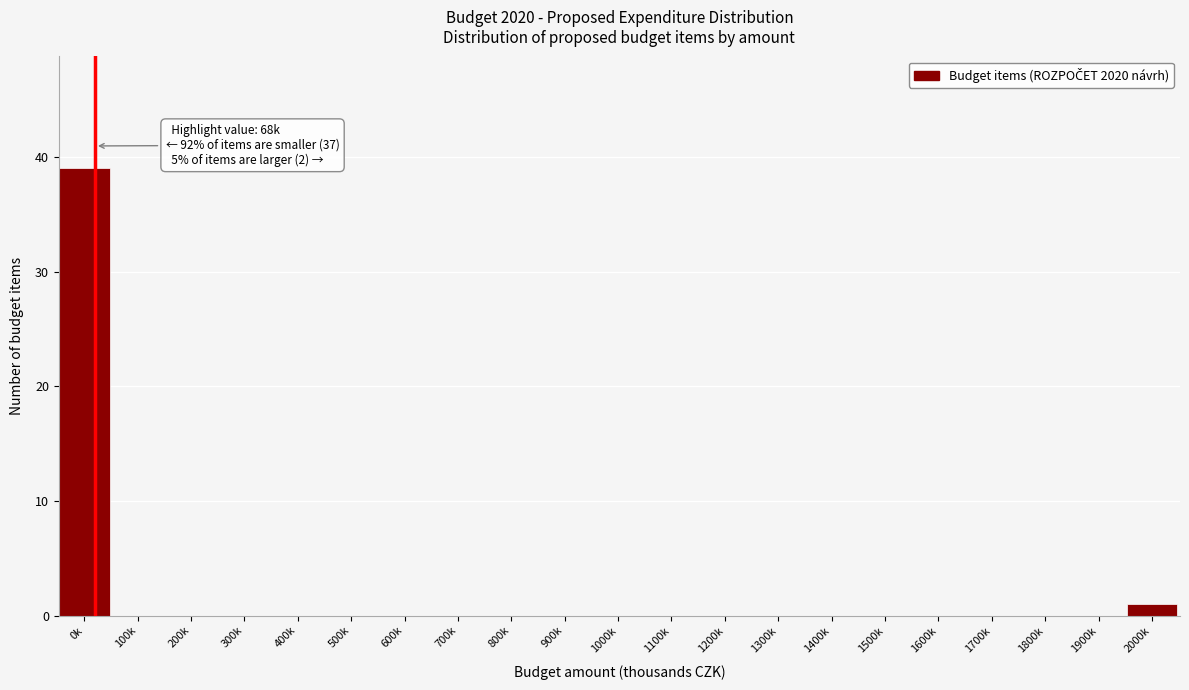

Reading left to right, transcribe all the data shown in this chart.

0k=39	100k=0	200k=0	300k=0	400k=0	500k=0	600k=0	700k=0	800k=0	900k=0	1000k=0	1100k=0	1200k=0	1300k=0	1400k=0	1500k=0	1600k=0	1700k=0	1800k=0	1900k=0	2000k=1